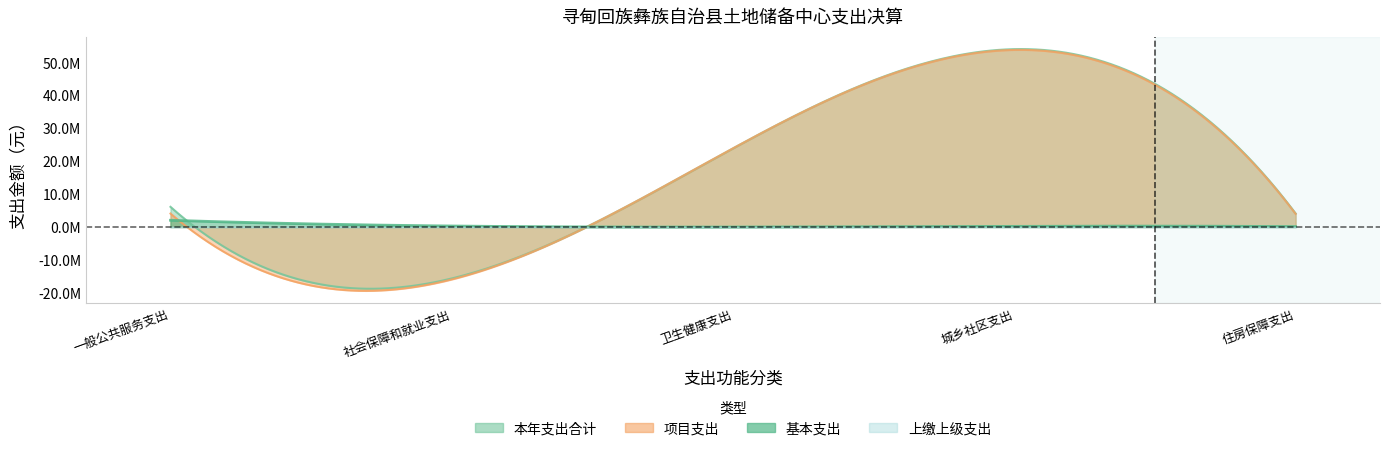

True or false: 项目支出 and 上缴上级支出 cross at least once.

False